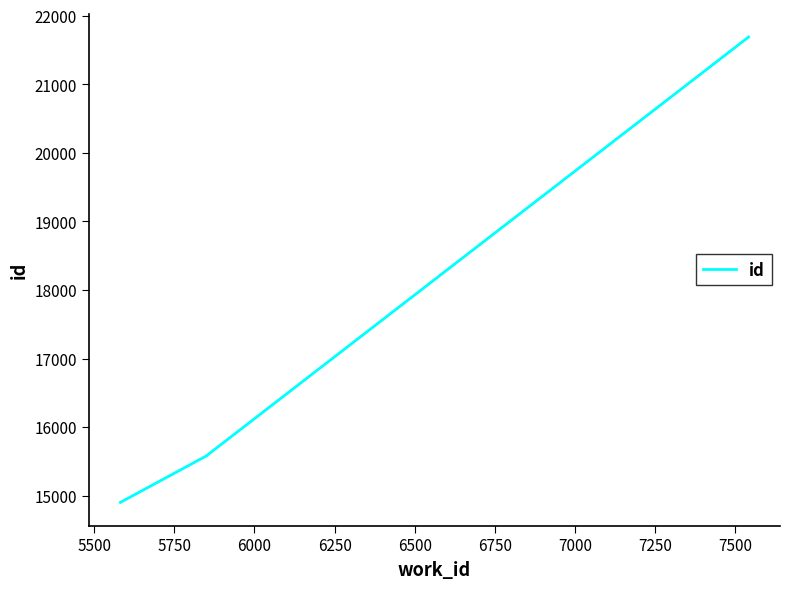

What is the value of the 3rd point from the left?

15581